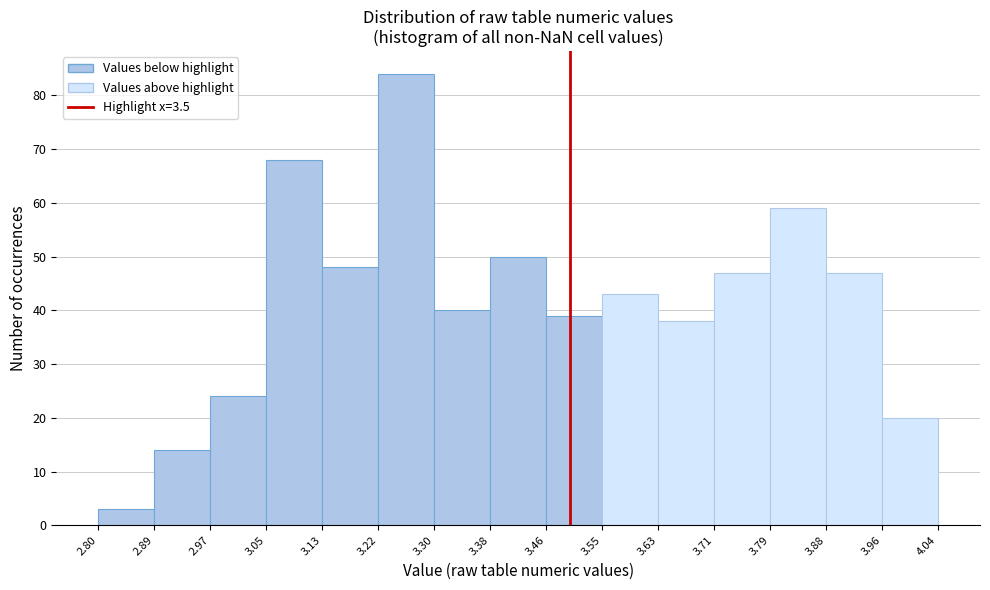

Over which range of the x-axis is the bar tallest?

3.22 to 3.30